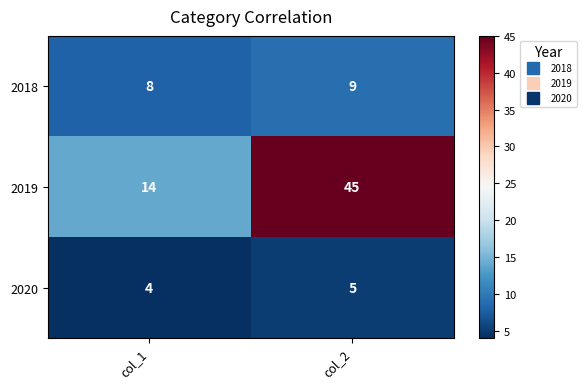

What is the sum of all 2020 values?

9